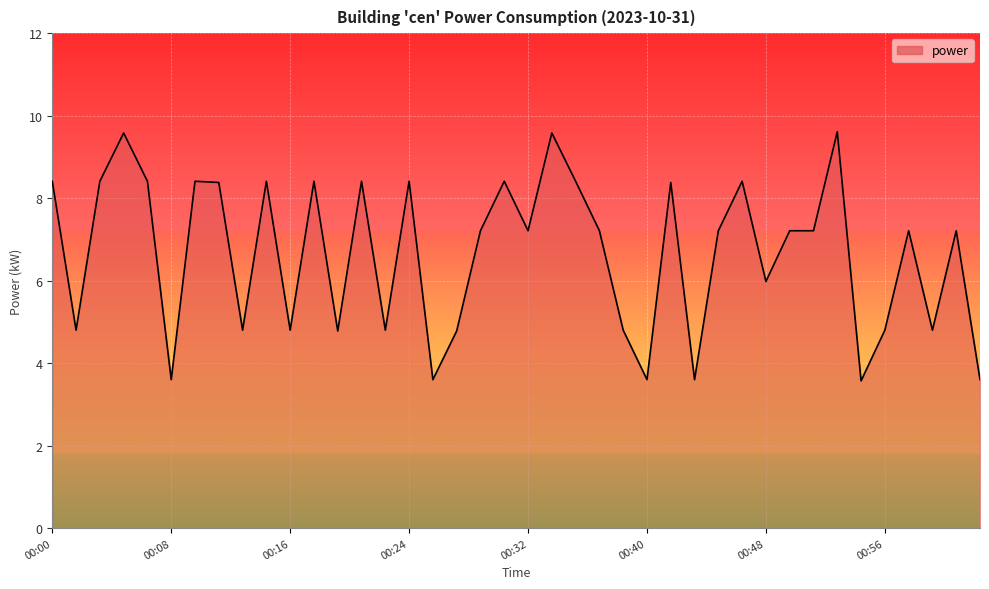

Reading right to left, list all the values displayed in this chart.

3.6	7.2	4.8	7.2	4.8	3.6	9.6	7.2	7.2	6.0	8.4	7.2	3.6	8.4	3.6	4.8	7.2	8.4	9.6	7.2	8.4	7.2	4.8	3.6	8.4	4.8	8.4	4.8	8.4	4.8	8.4	4.8	8.4	8.4	3.6	8.4	9.6	8.4	4.8	8.4